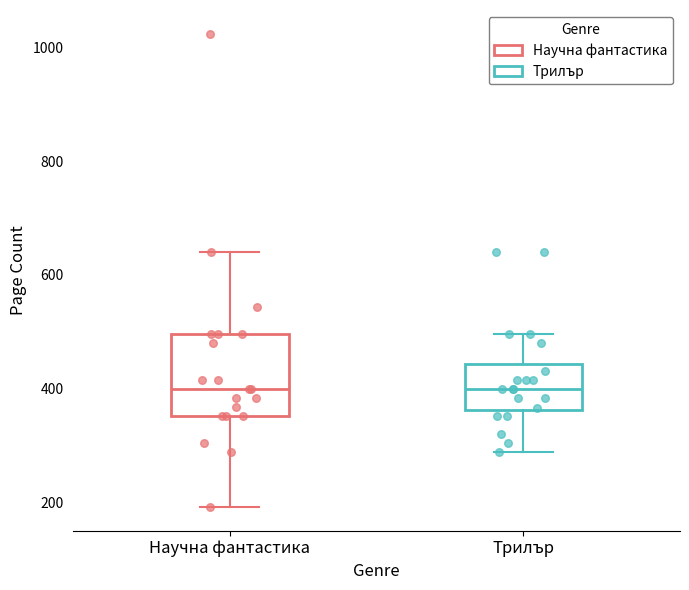

Reading left to right, transcribe this box plot: for each box, give where its median line is, the range the box spans, and where its two whiskers end, as read against the y-axis. The values are not printed on the chart, so give them approximately, as read against the axis.

Научна фантастика: median 400, box 360 to 500, whiskers 200 to 640
Трилър: median 400, box 360 to 440, whiskers 280 to 500